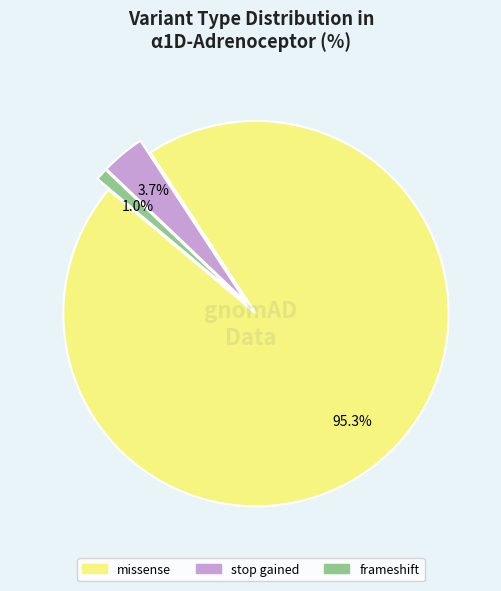

How many slices are in this pie chart?

3